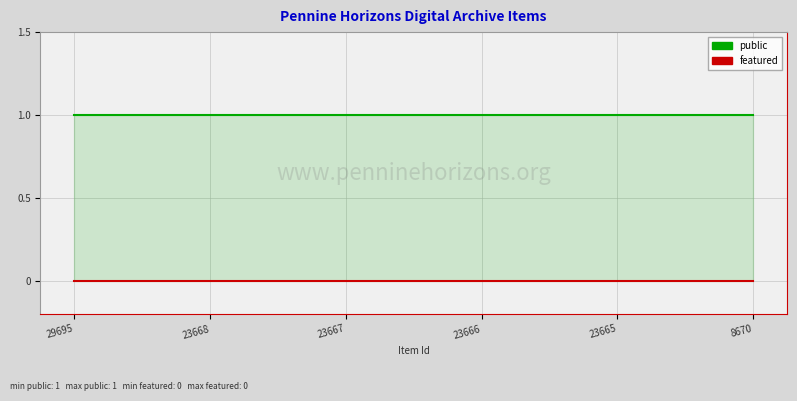

Which category has the lowest value across all series?

29695